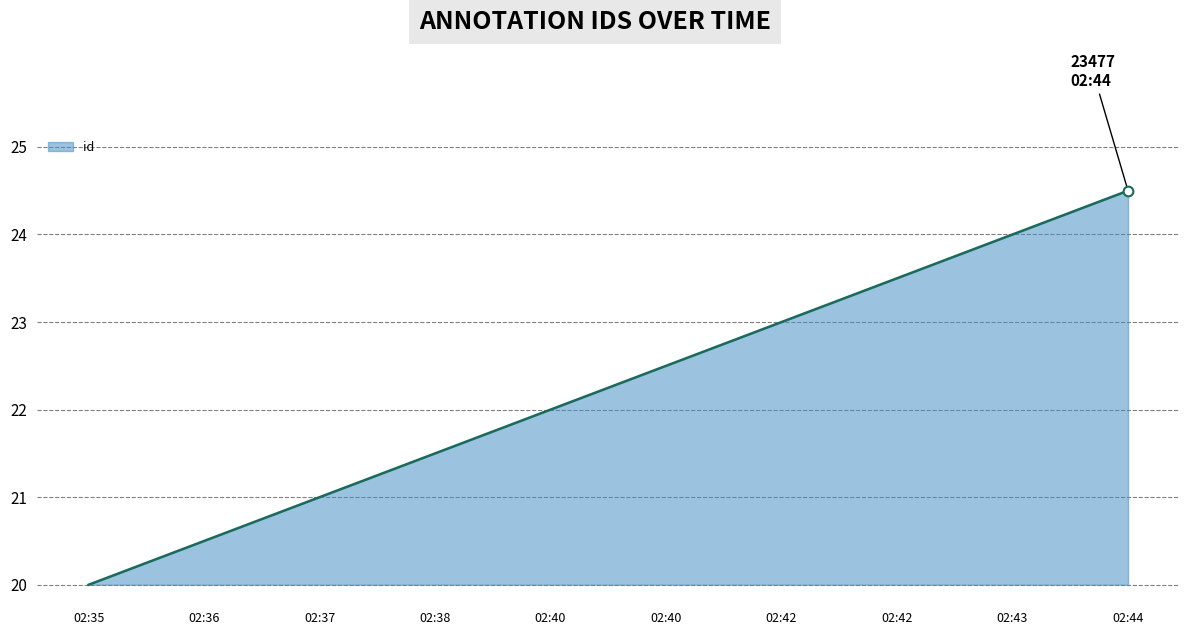

What is the difference between the maximum and second lowest values?

4.0